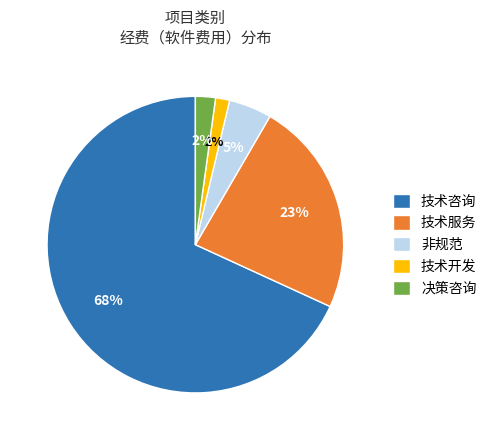

Count the number of slices in the pie.

5